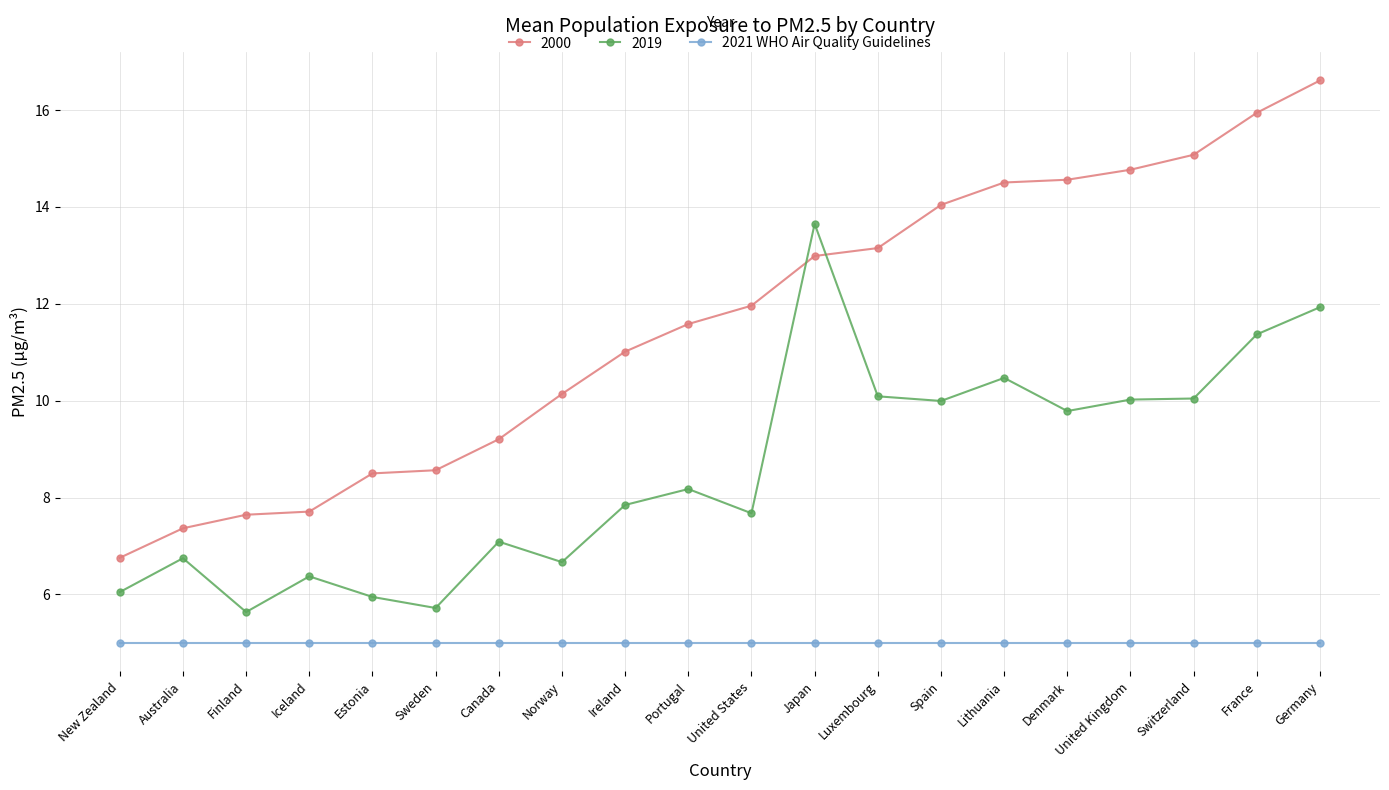

Which series has the widest spread of values?

2000